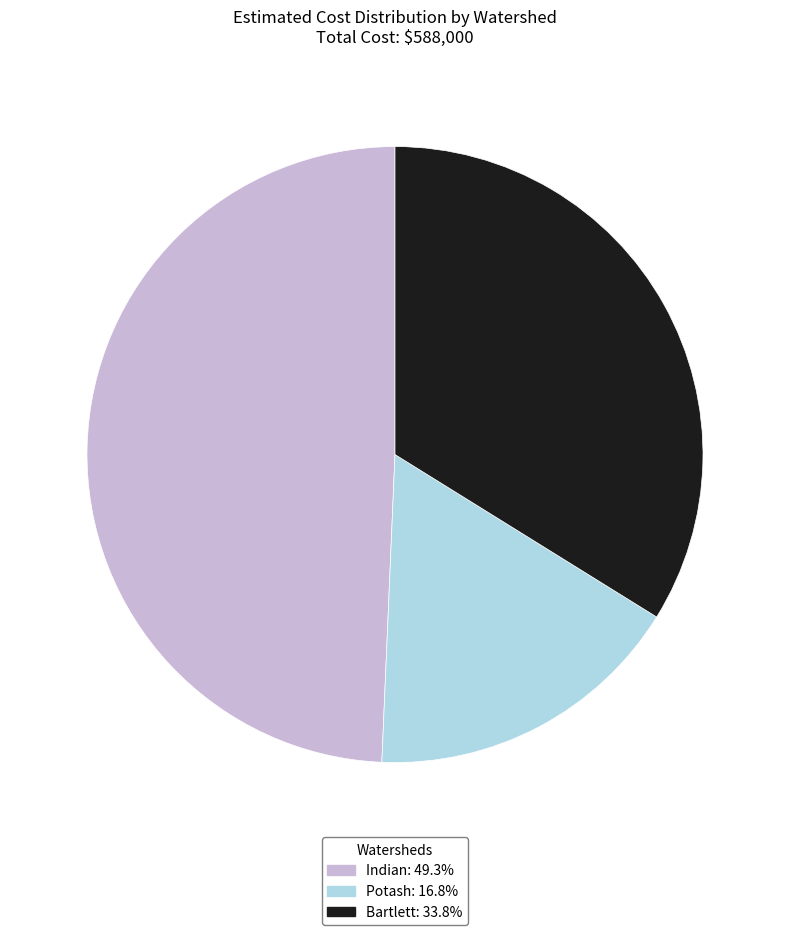

Which category has the smallest portion of the pie?

Potash